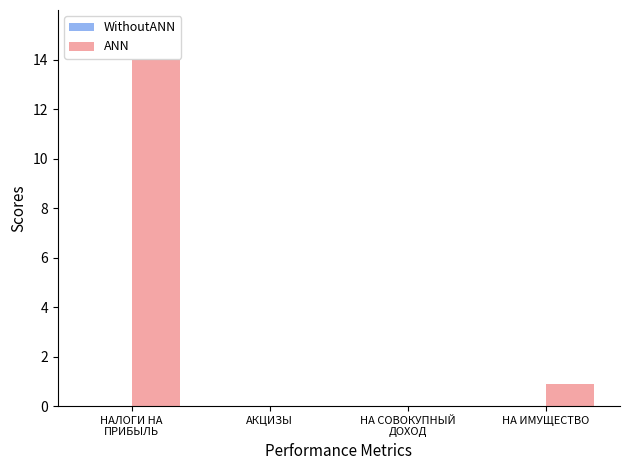

At which label is ANN closest to 7?

НА ИМУЩЕСТВО